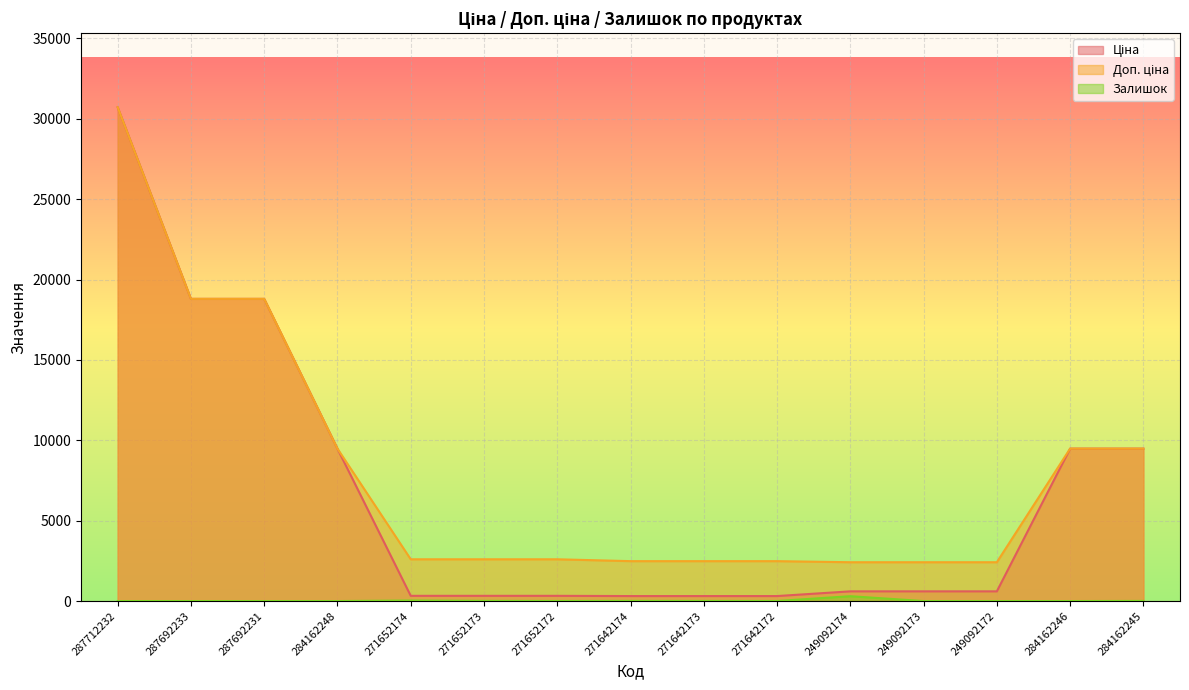

Which series changed the most between 287692233 and 271642172?

Ціна